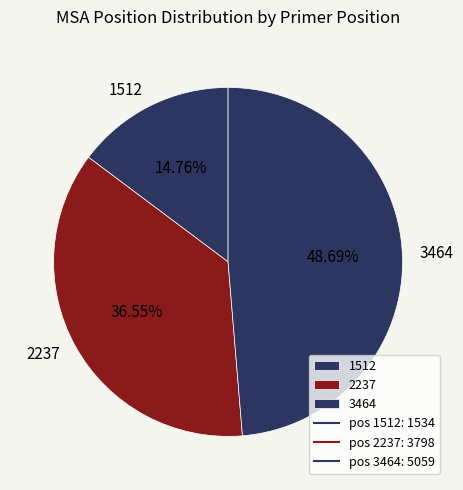

What is the total percentage of 2237 and 1512?

51.3%